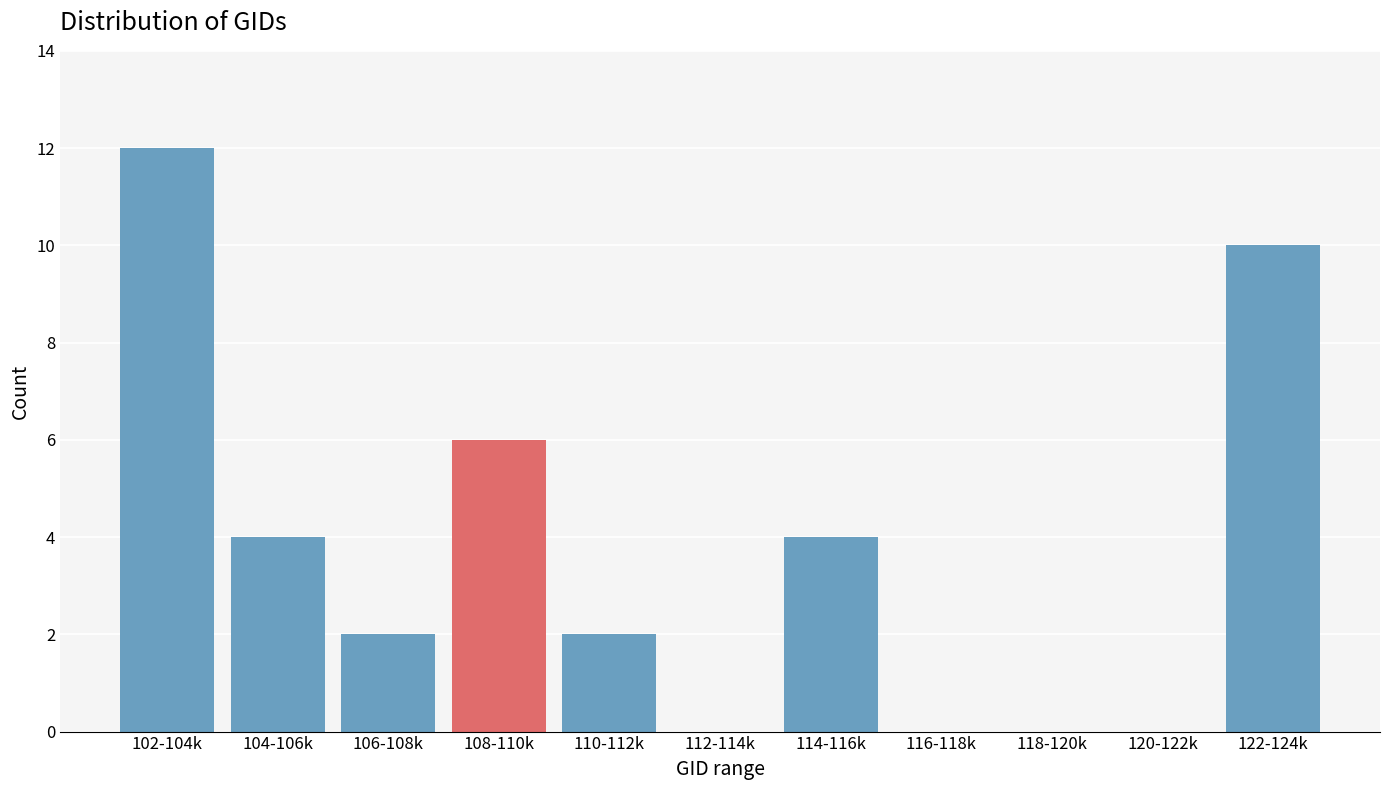

Reading right to left, list all the values displayed in this chart.

122-124k=10	120-122k=0	118-120k=0	116-118k=0	114-116k=4	112-114k=0	110-112k=2	108-110k=6	106-108k=2	104-106k=4	102-104k=12